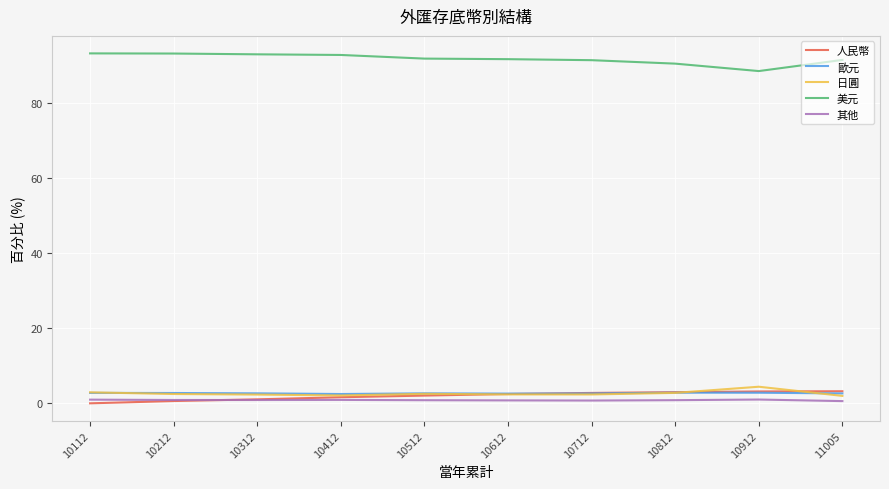

The 歐元 series shows 2.7 at 10312. True or false?

True